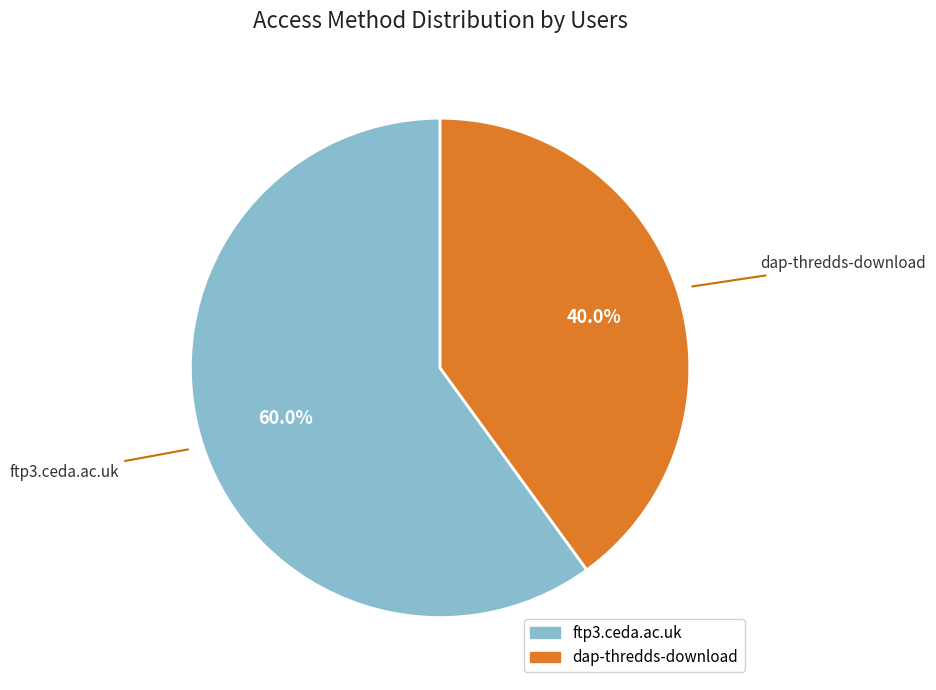

Is it true that ftp3.ceda.ac.uk is 60% of the pie?

True